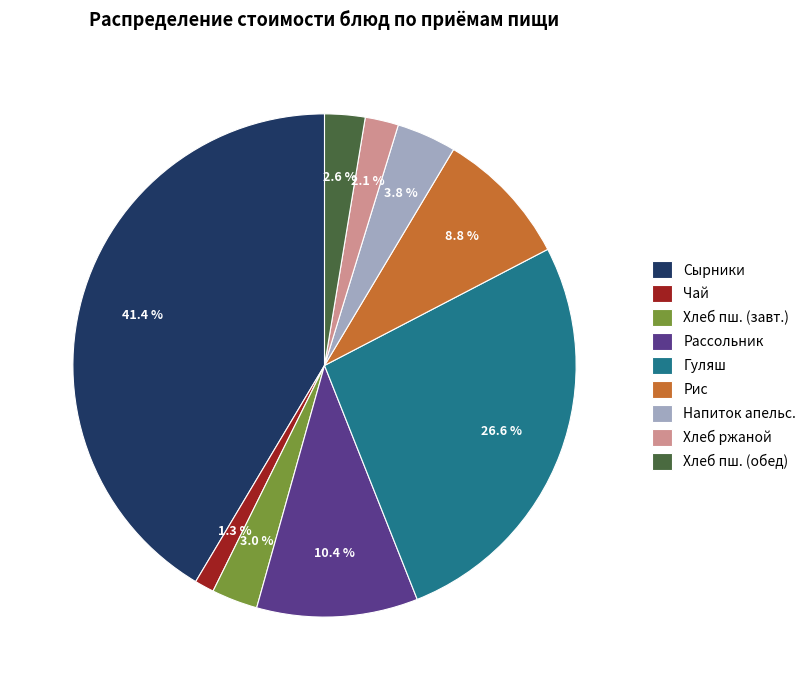

What is the ratio of the value at Хлеб пш. (обед) to the value at Рис?

0.3